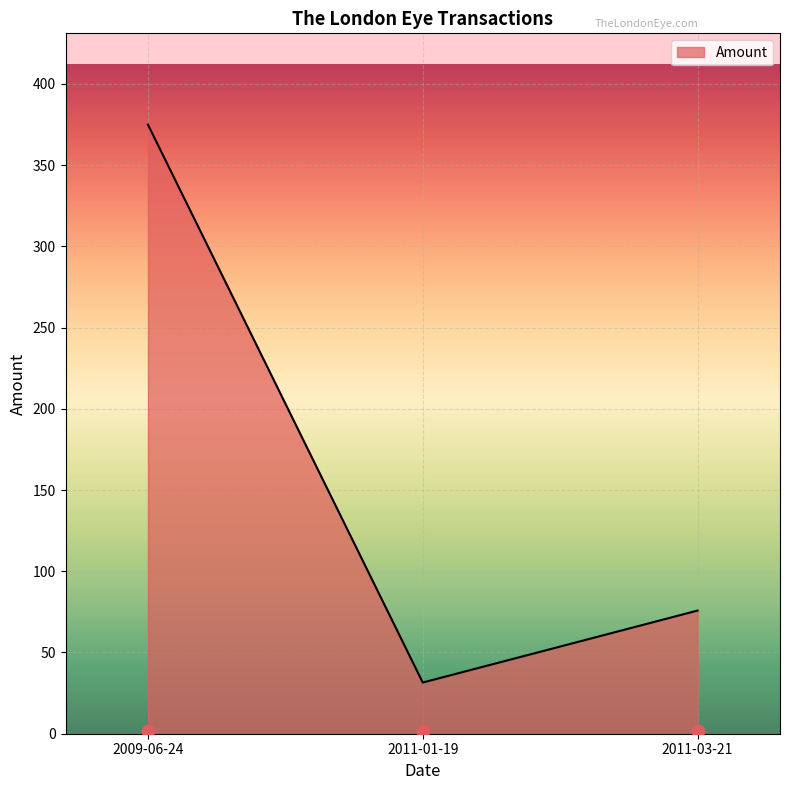

Which has a higher value, 2009-06-24 or 2011-01-19?

2009-06-24